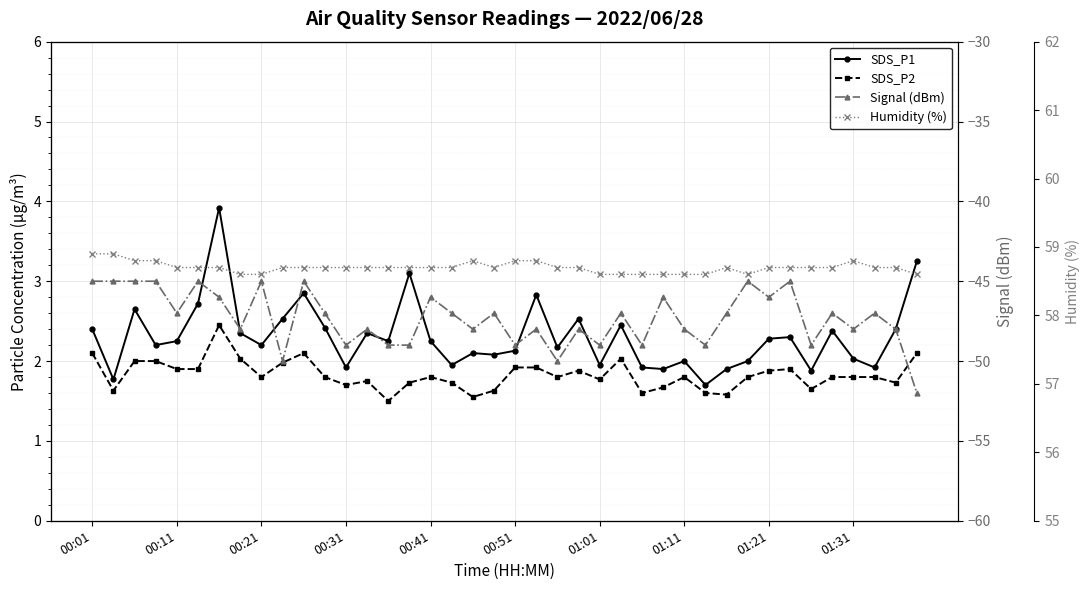

What is the spread (max minus min) of values at 31?

103.6